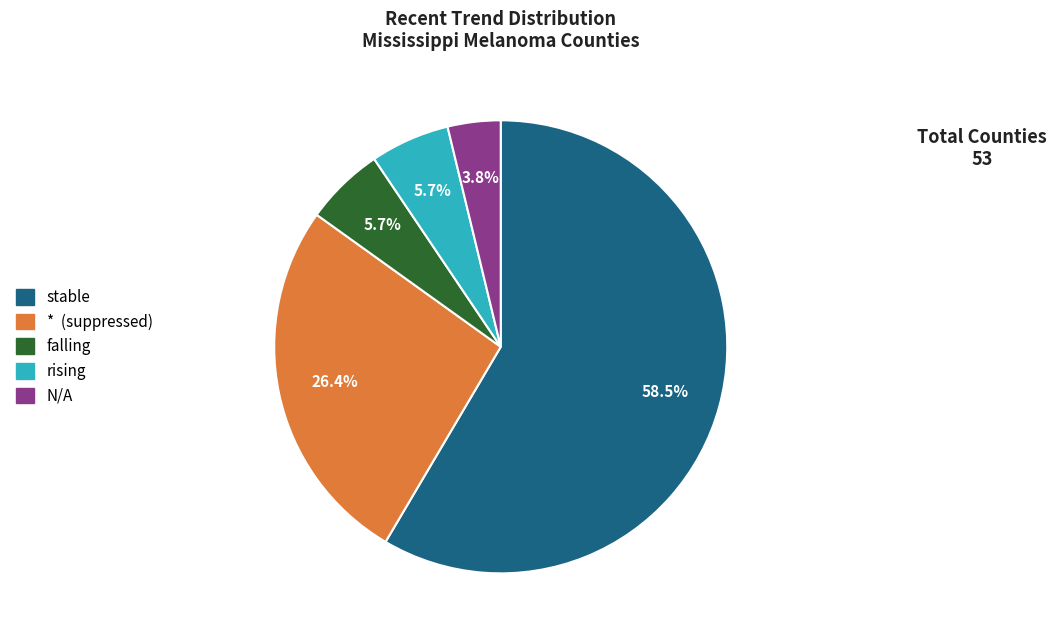

How many slices are in this pie chart?

5